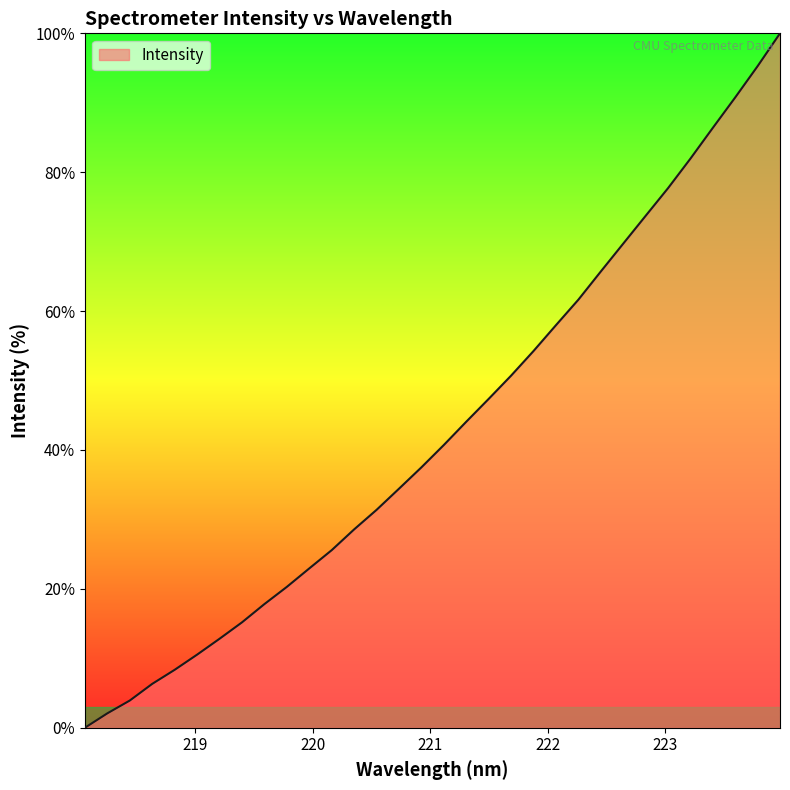

What is the difference between the maximum and minimum values?

100.0